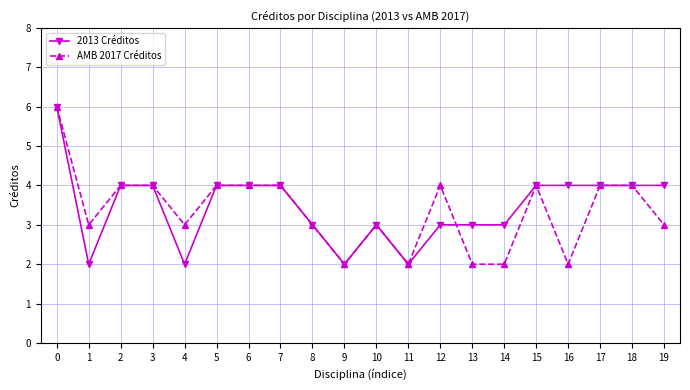

Count the number of categories in the chart.

20